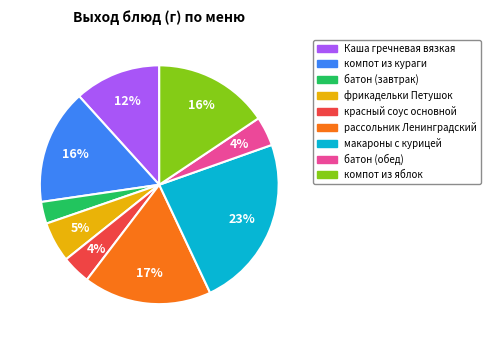

To the nearest percent, what percentage of the pie is макароны с курицей?

23%